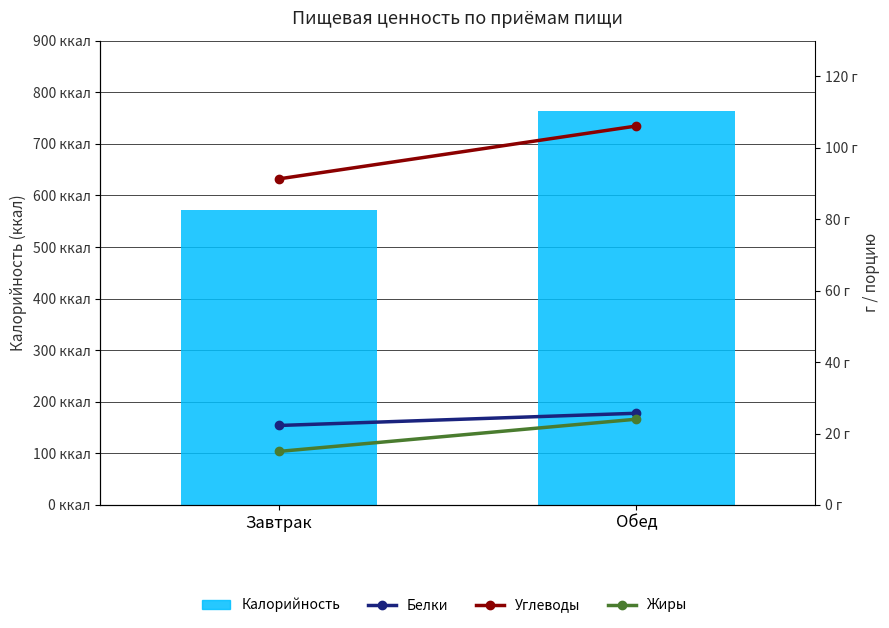

Count the number of categories in the chart.

2